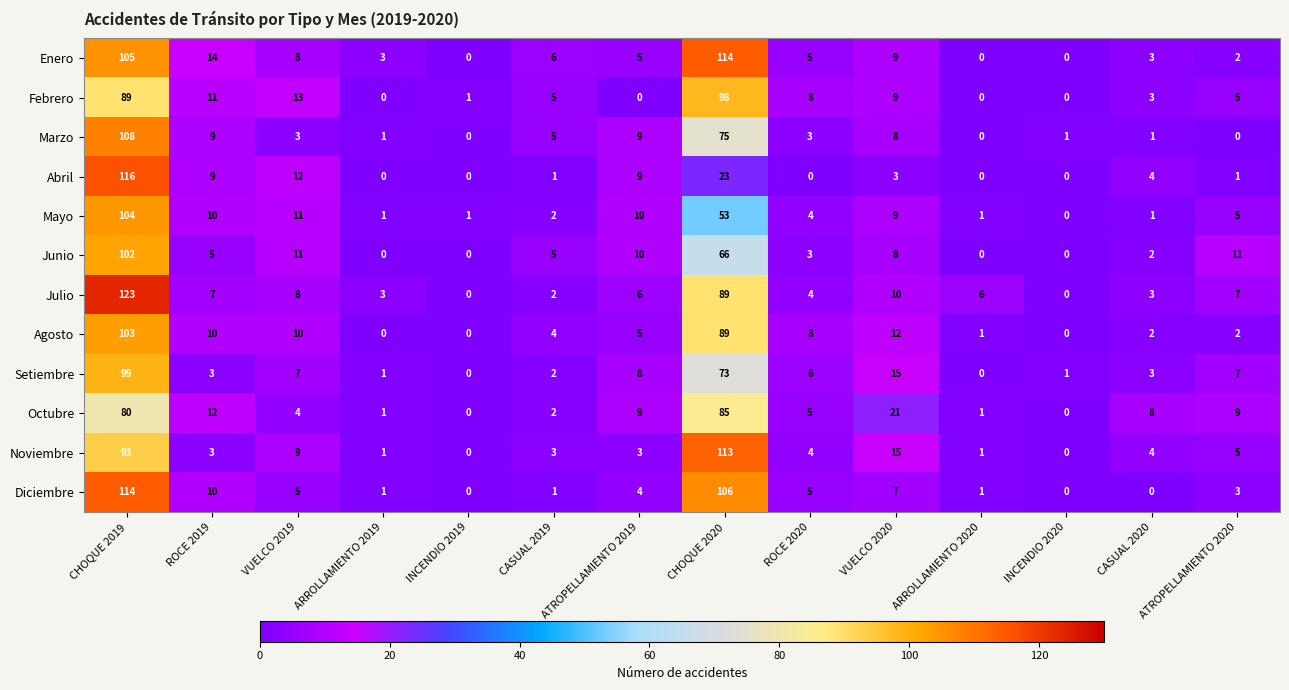

At which label does Noviembre first exceed 4?

CHOQUE 2019